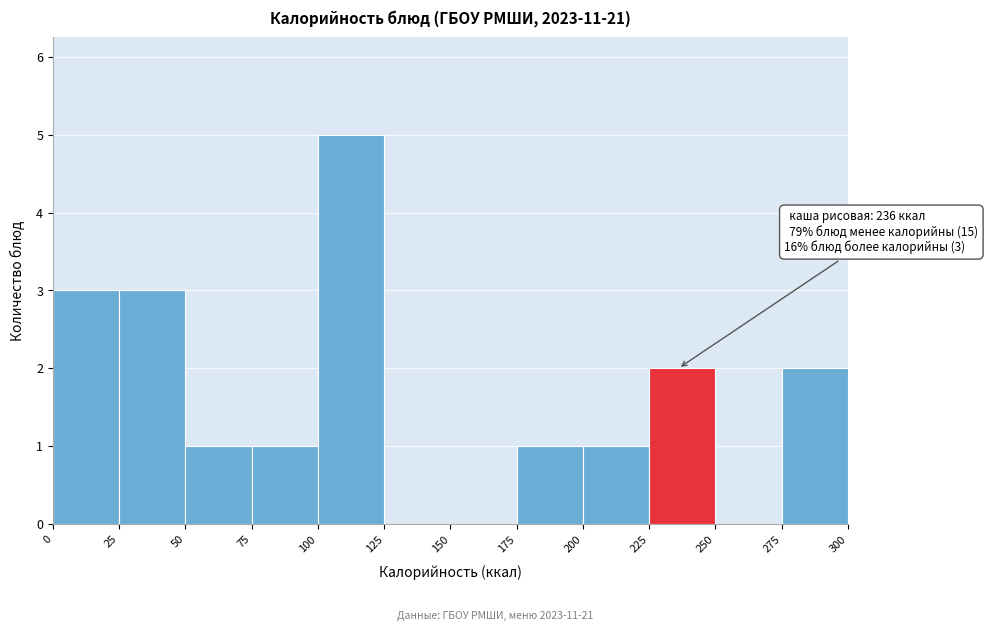

Which range on the x-axis has the tallest bar?

100 to 125